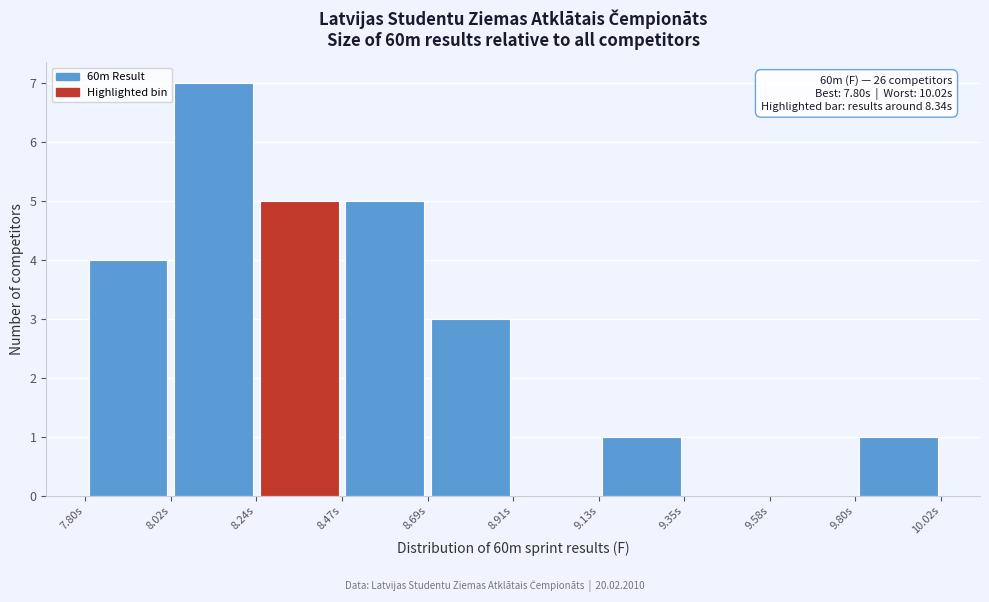

Over which range of the x-axis is the bar tallest?

8.00 to 8.25